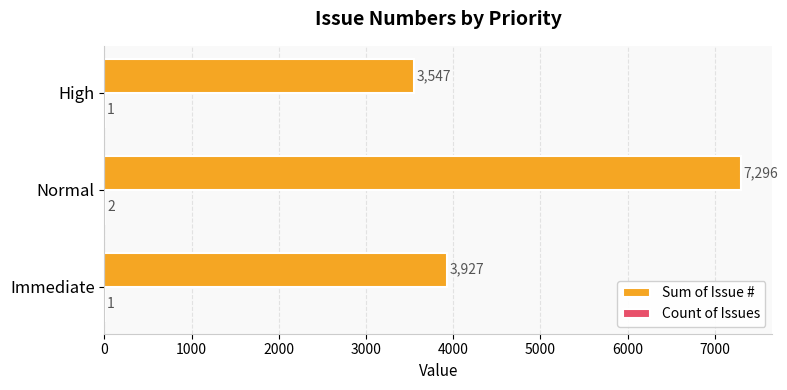

At which category is the sum across all series the highest?

Normal